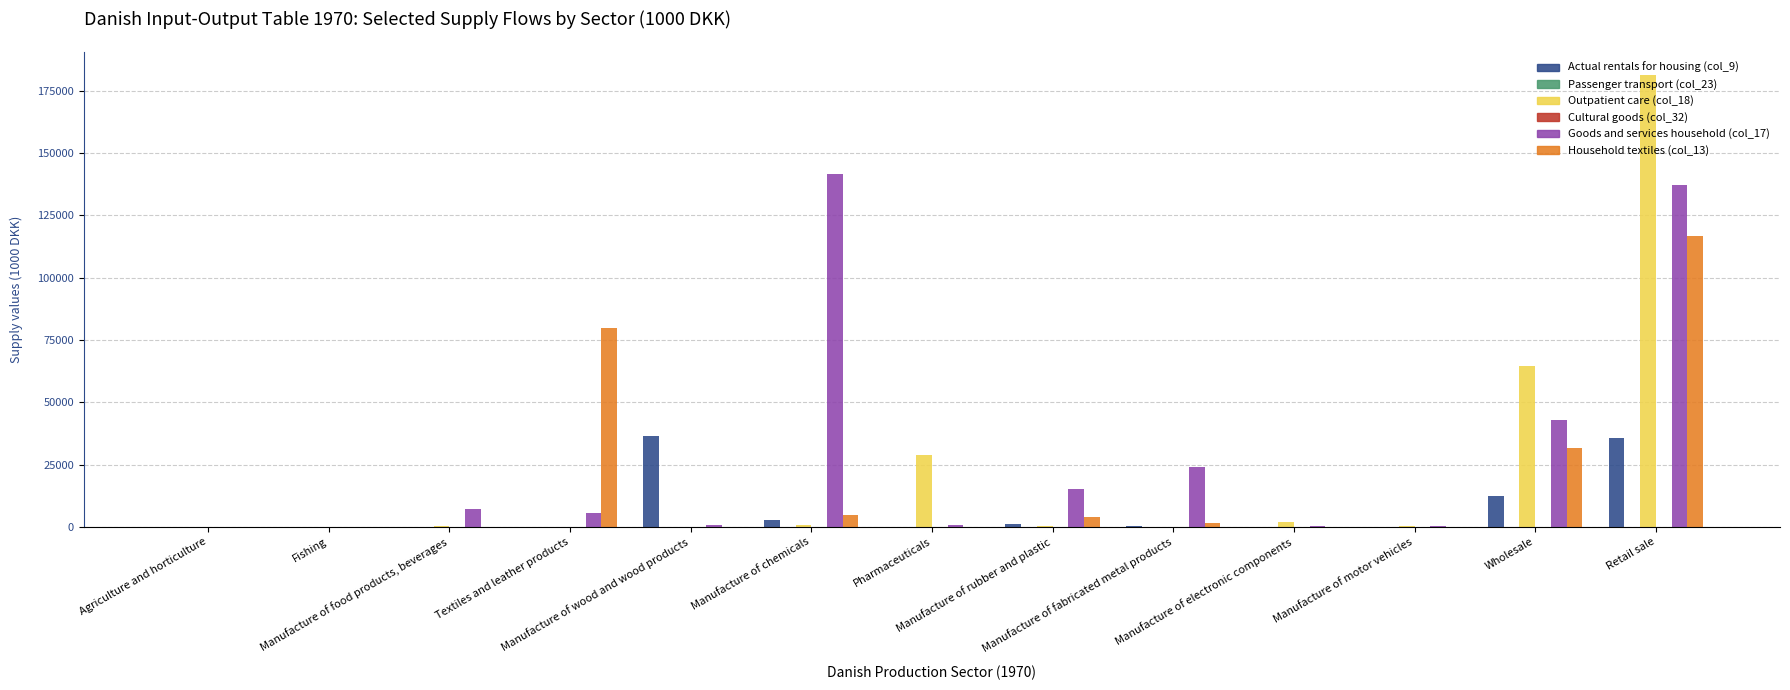

Which category has the highest value in the Household textiles (col_13) series?

Retail sale